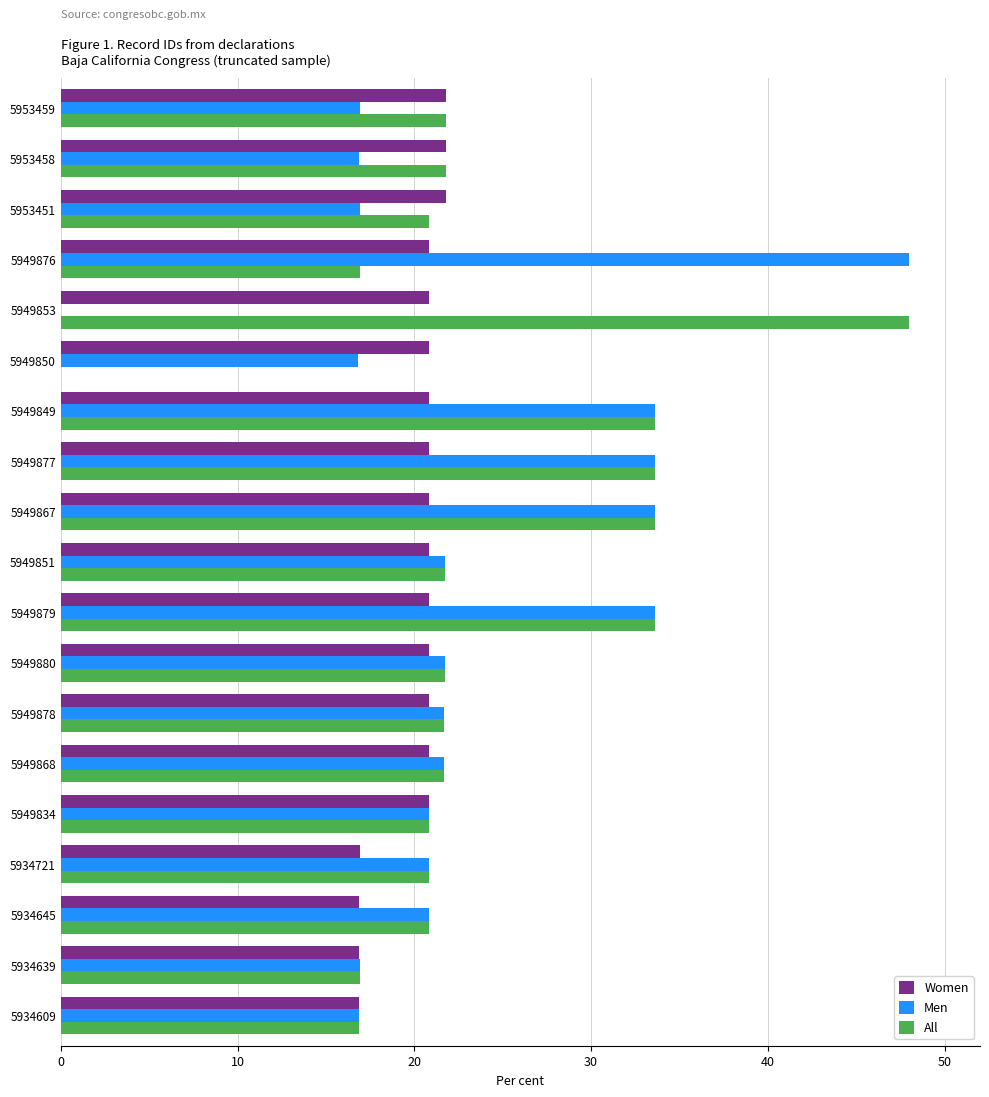

What is the average value of the Women series?

20.2